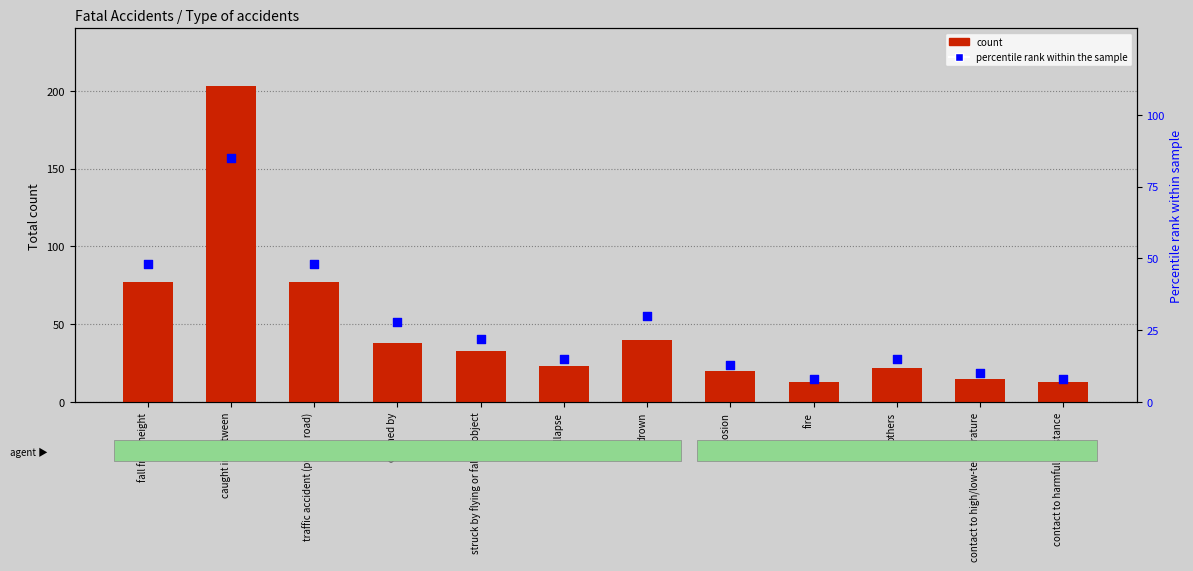

What are all the series names shown in the legend?

count, percentile rank within the sample